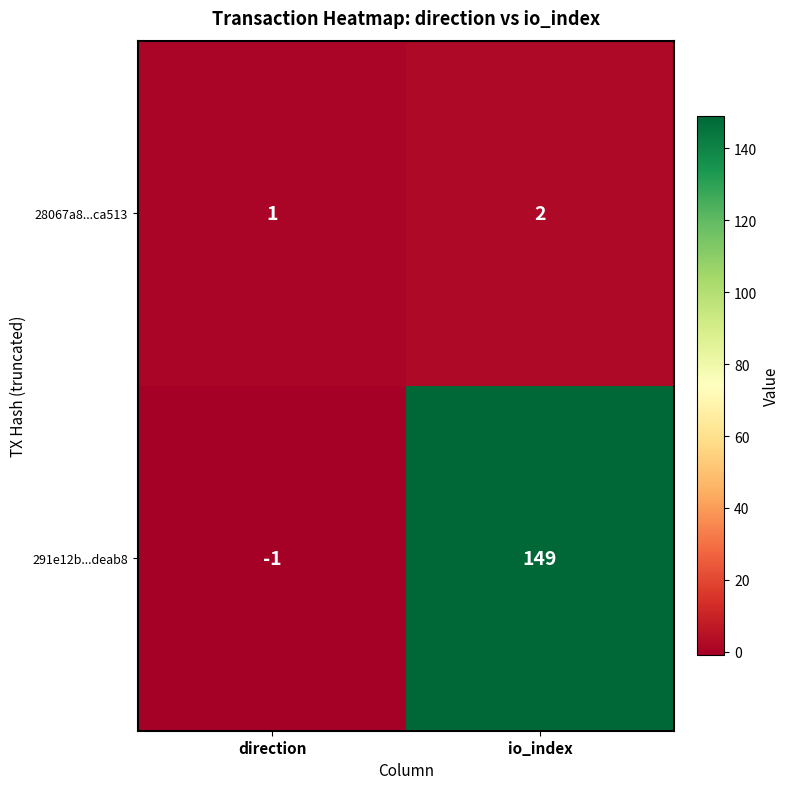

What is the smallest value displayed?

-1